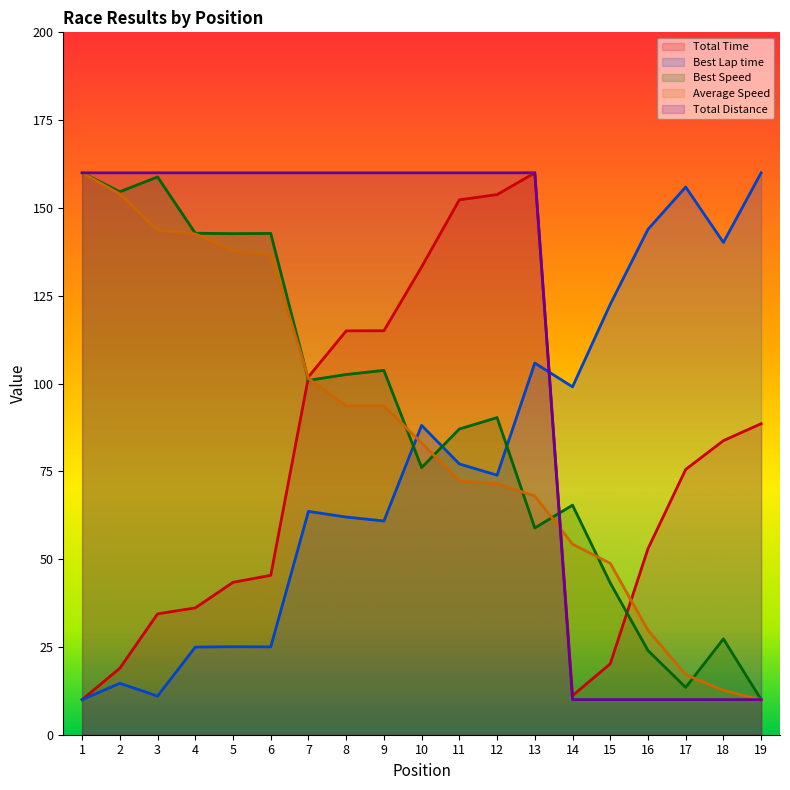

What is the average value of the Best Lap time series?

77.0